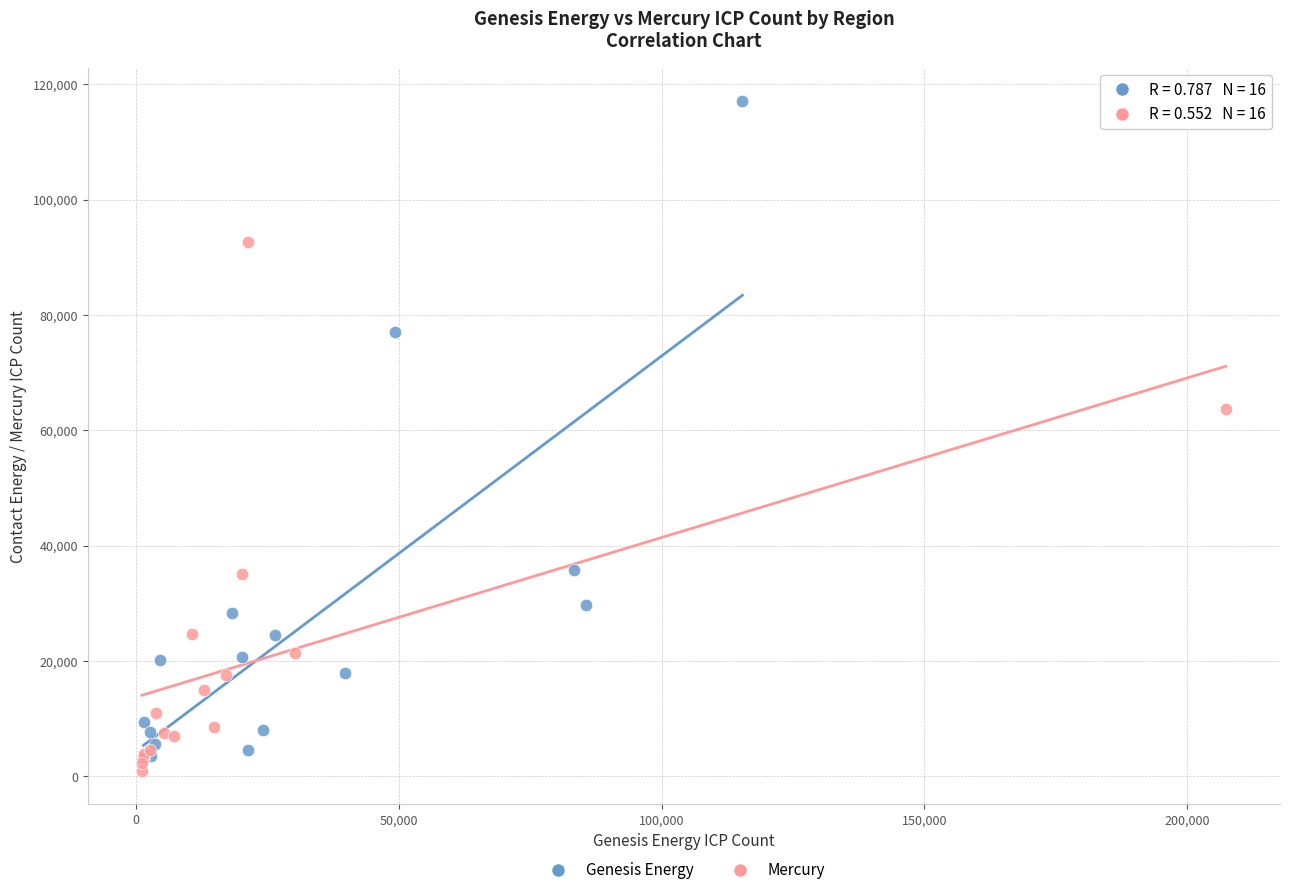

Which series has the largest Y range (max minus min)?

Genesis Energy